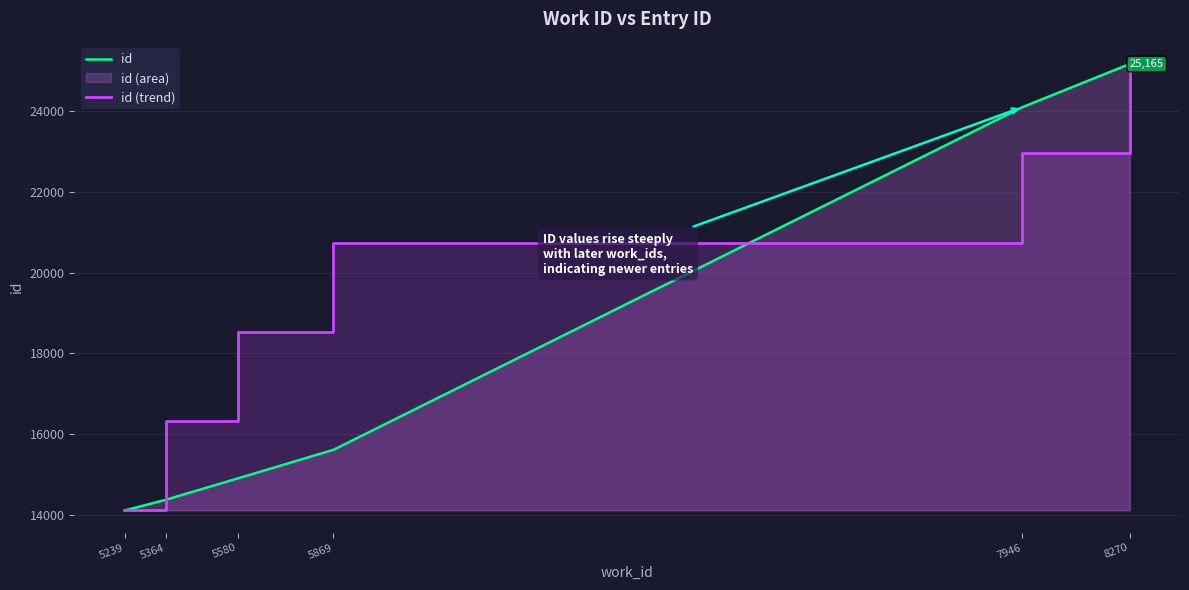

Rank the series by their maximum value, from highest to lowest.

id, id (trend)